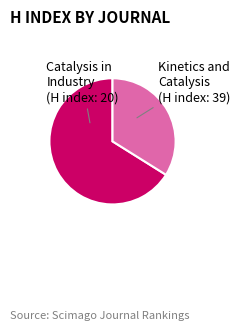

Which has a higher value, Catalysis in Industry or Kinetics and Catalysis?

Kinetics and Catalysis